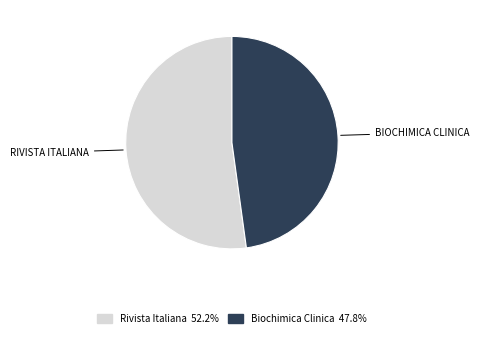

Is there a majority slice in this chart?

Yes